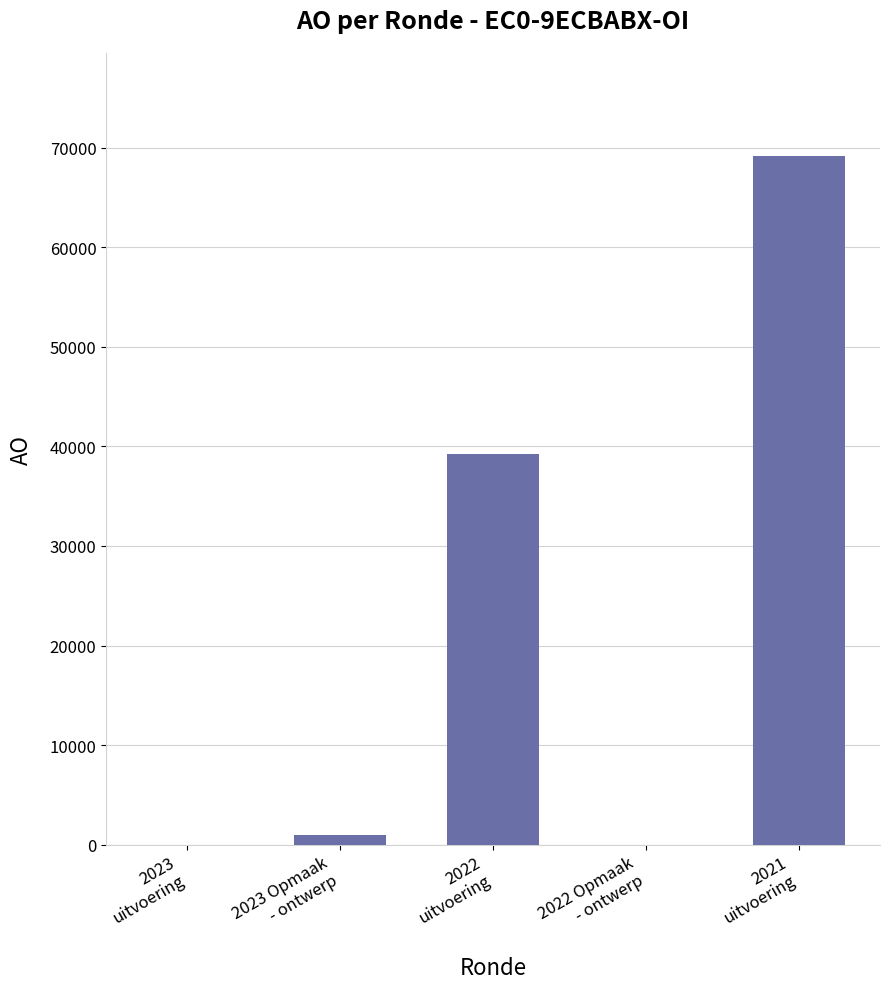

What is the greatest value displayed?

69162